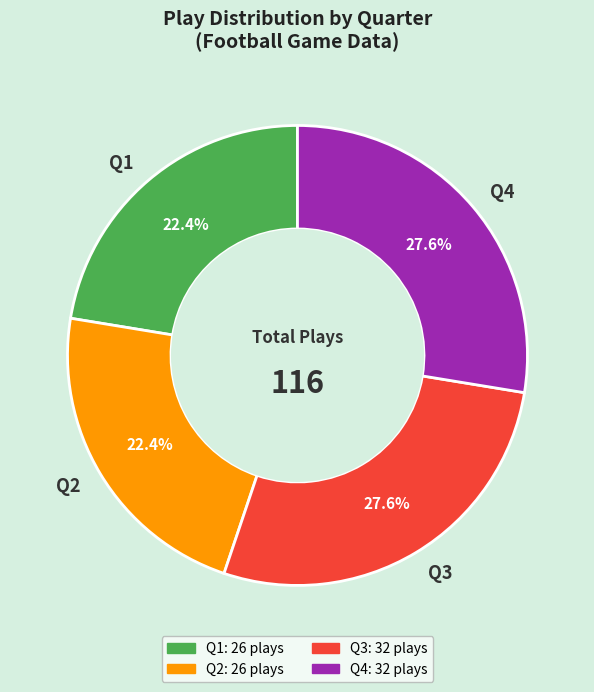

To the nearest percent, what portion does Q3 represent?

28%